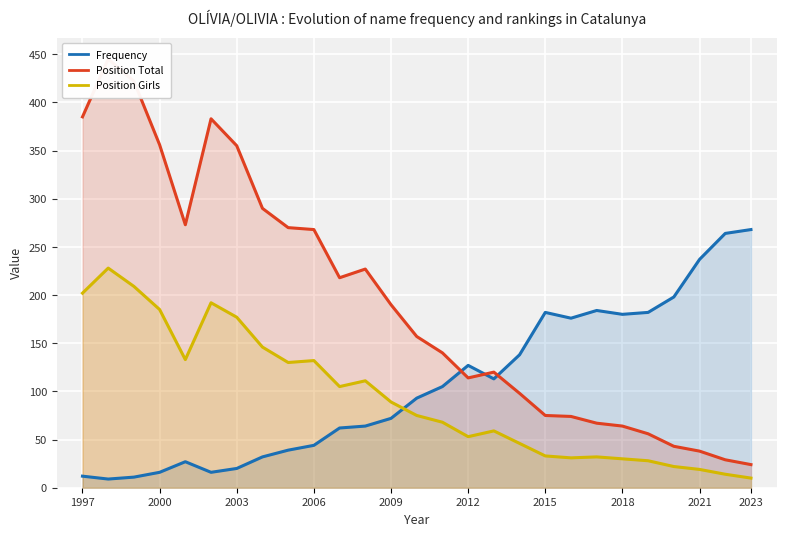

Which series has the largest total across all categories?

Position Total